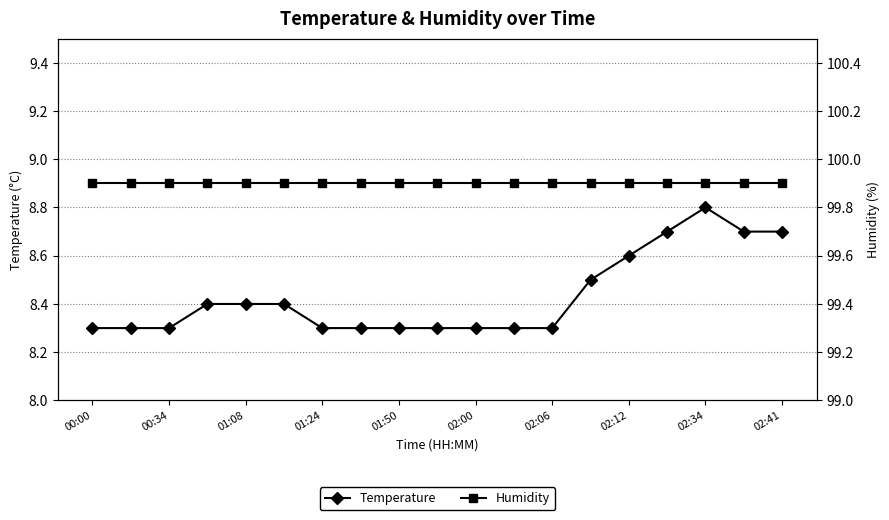

What is the greatest value displayed?

99.9